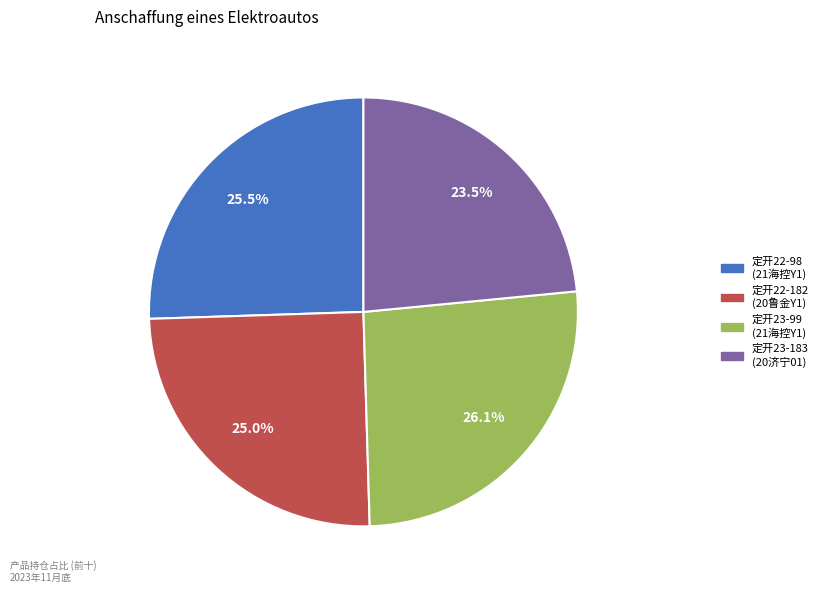

Rank the categories by value from lowest to highest.

定开23-183, 定开22-182, 定开22-98, 定开23-99